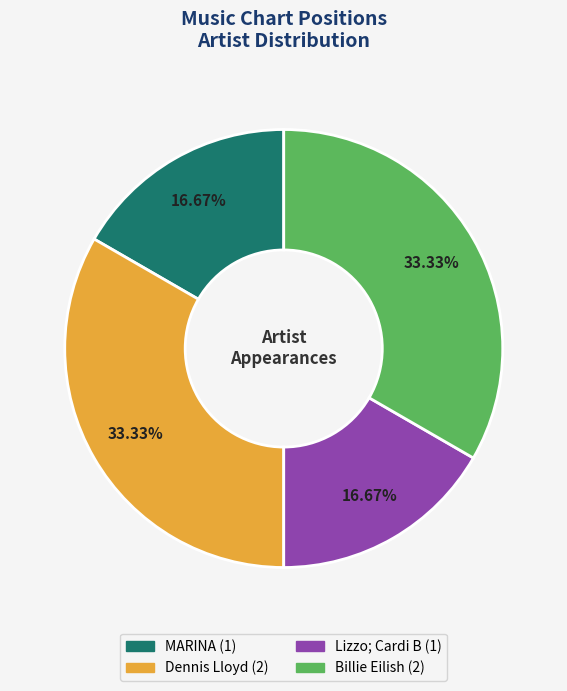

Is it true that Billie Eilish is 33% of the pie?

True